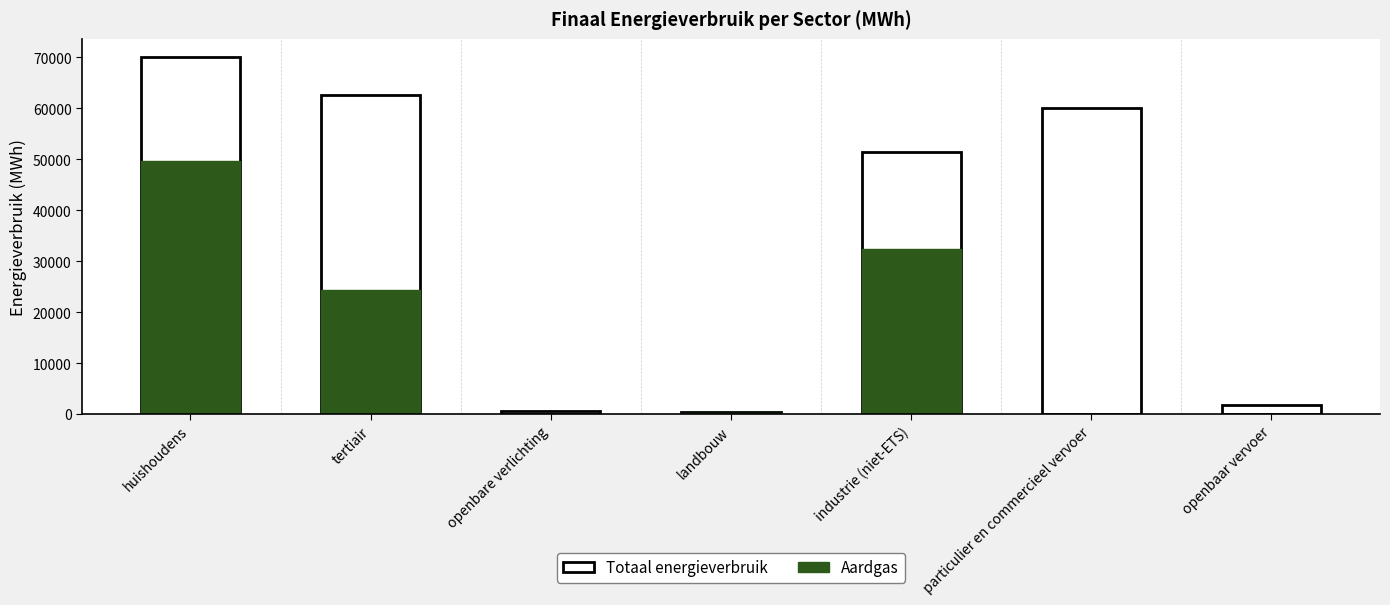

Is the value of Totaal at landbouw greater than the value of Aardgas (fossiel) at landbouw?

Yes